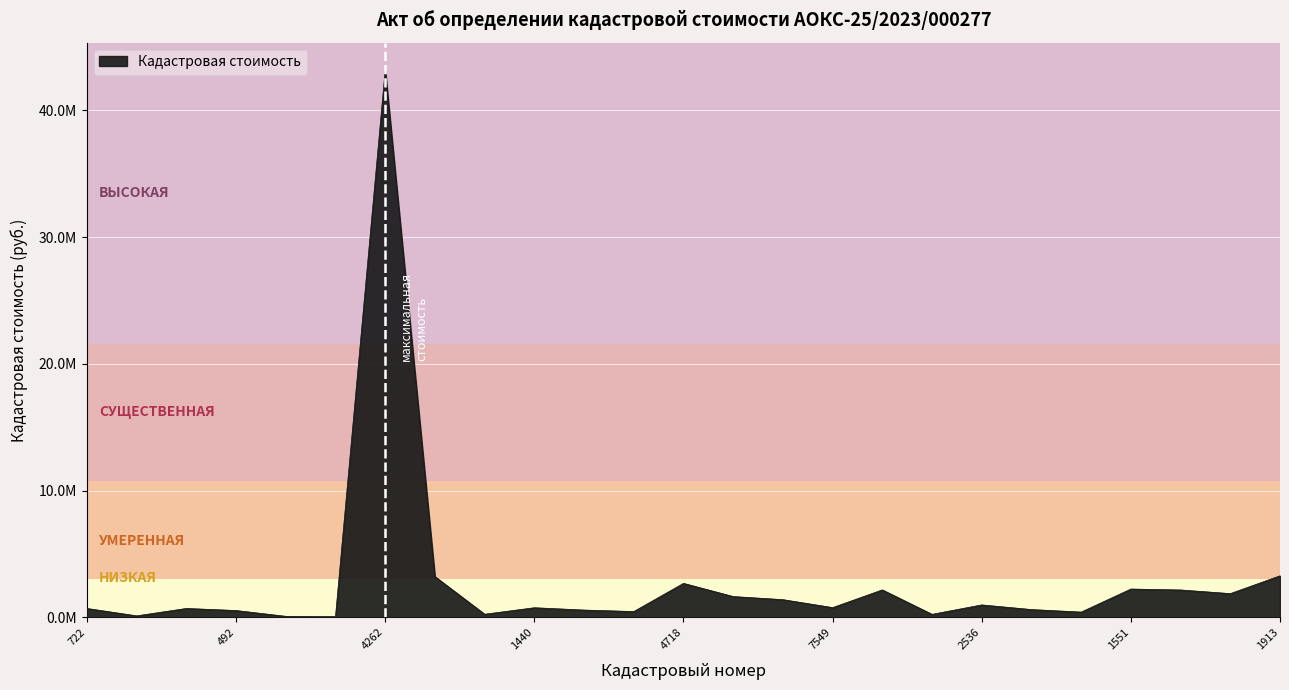

What is the label of the 13th point from the right?

4718